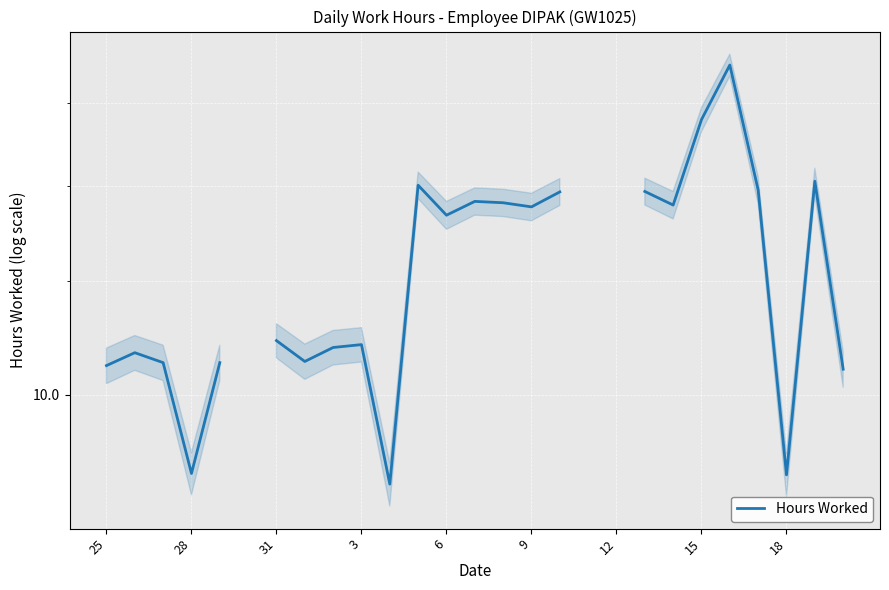

What is the change in value from 13 to 24?

-4.9